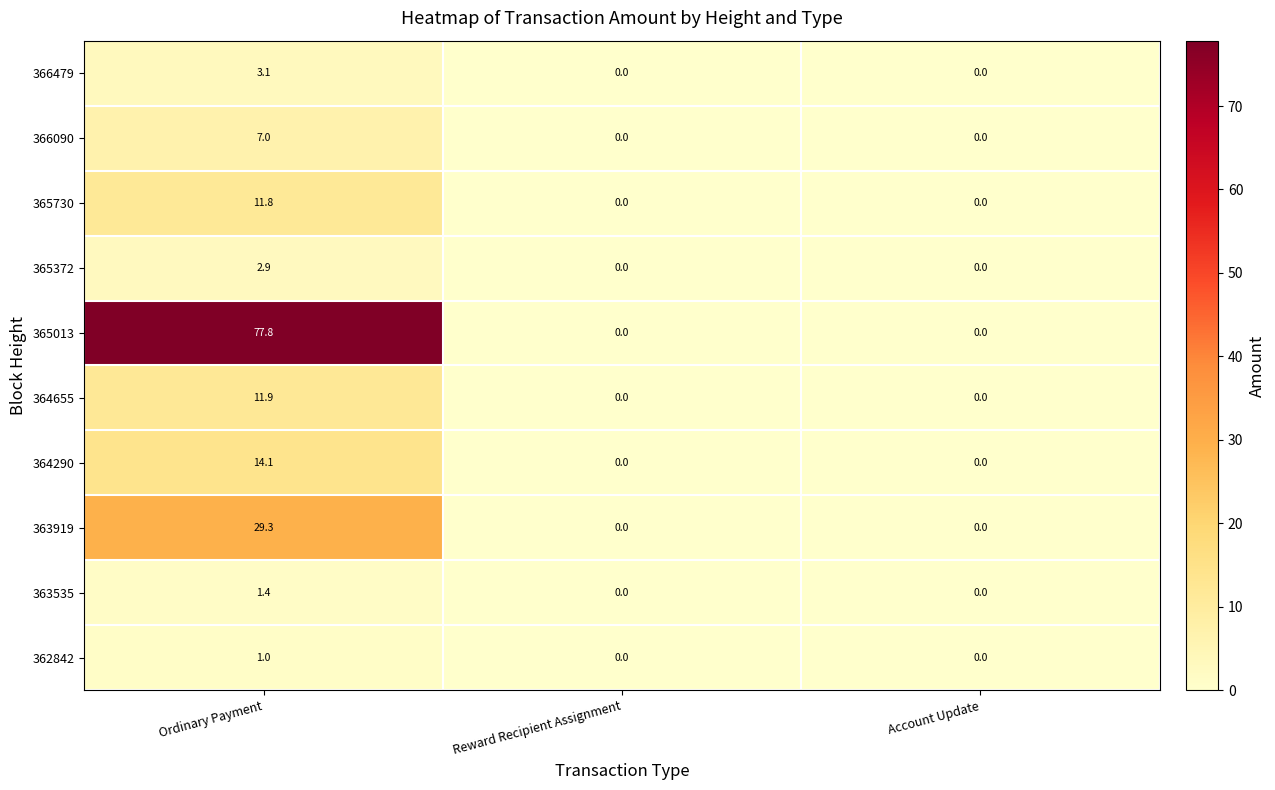

Is it true that 366090 equals -3.4 at Account Update?

False